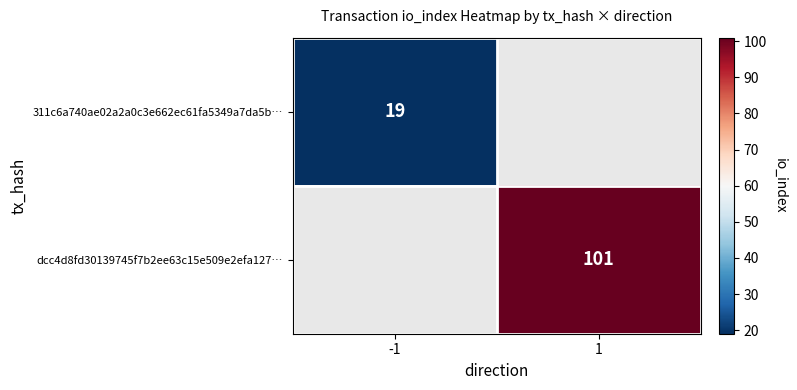

The 311c6a740ae02a2a0c3e662ec61fa5349a7da5b… series shows 19 at -1. True or false?

True